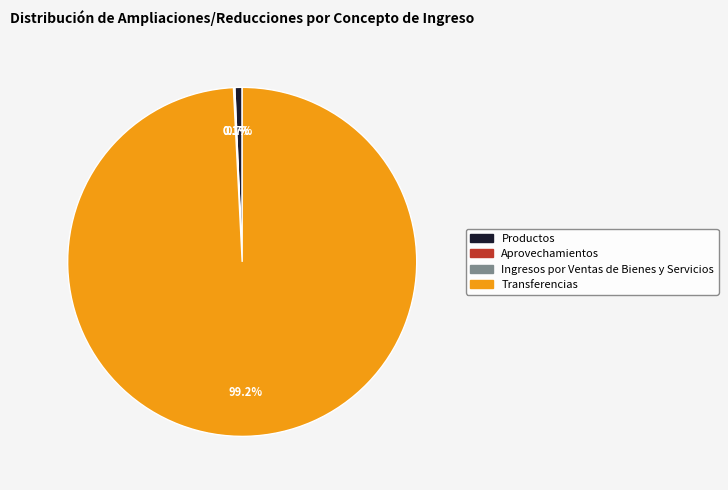

Which slice is the largest?

Transferencias